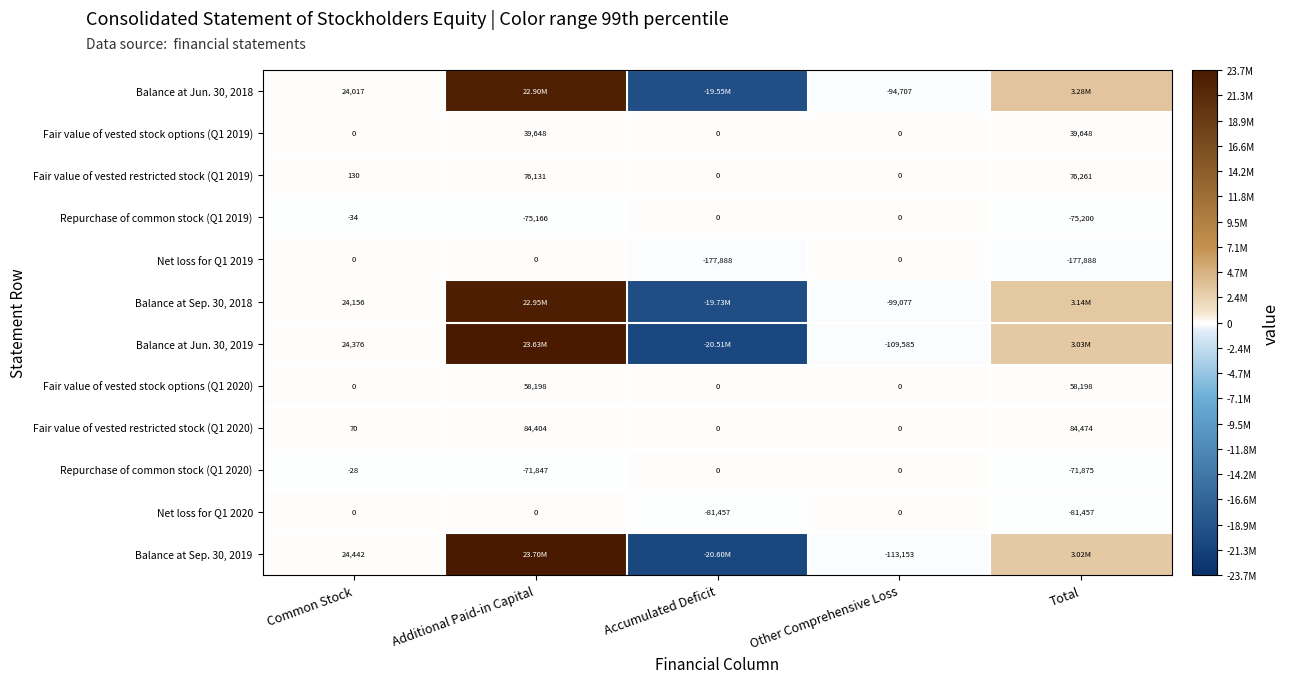

What is the difference between the highest and lowest values at Other Comprehensive Loss?

113153